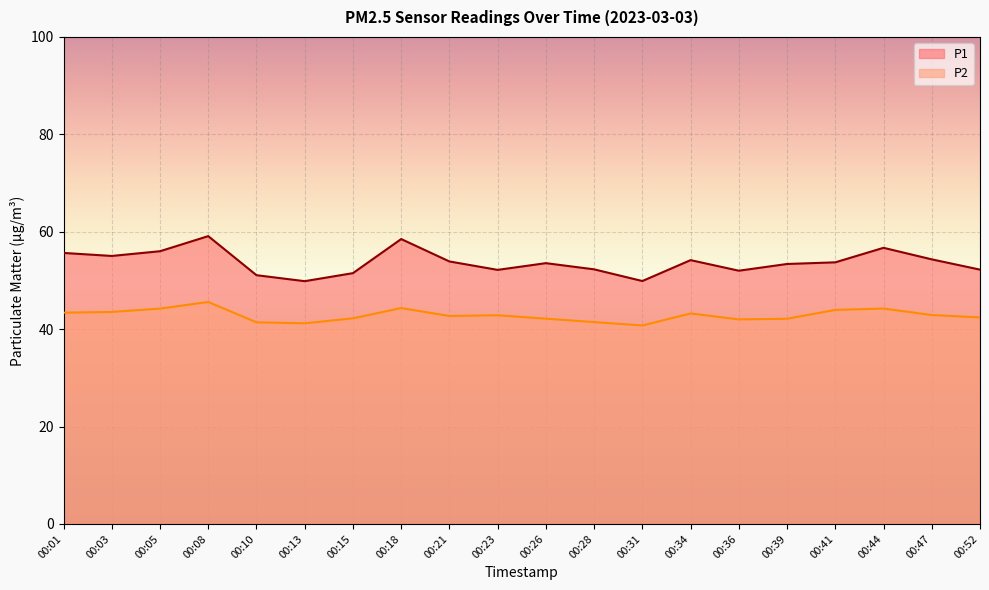

Which series has the largest total across all categories?

P1